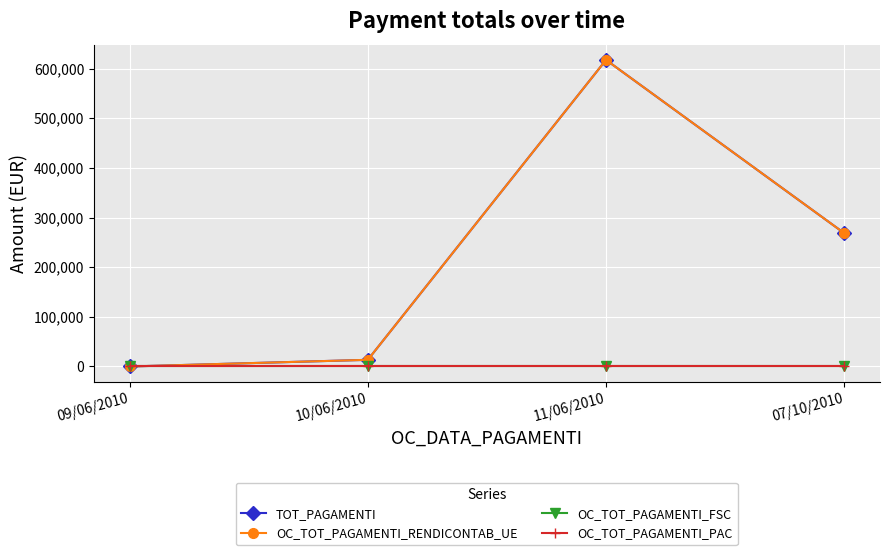

What is the difference between the maximum and second lowest values in the TOT_PAGAMENTI series?

603960.2